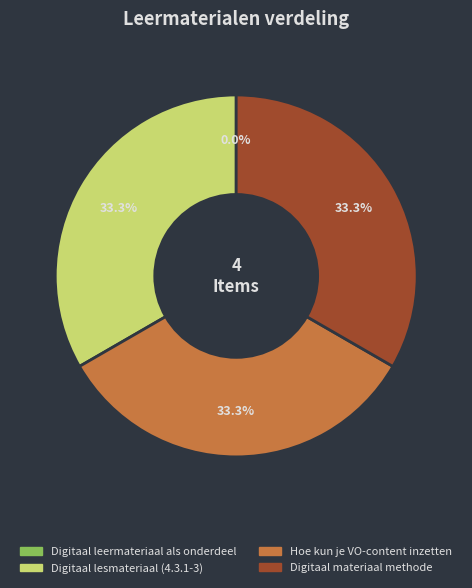

Approximately how many times larger is the value at Digitaal lesmateriaal (4.3.1-3) compared to Hoe kun je VO-content inzetten?

1.0